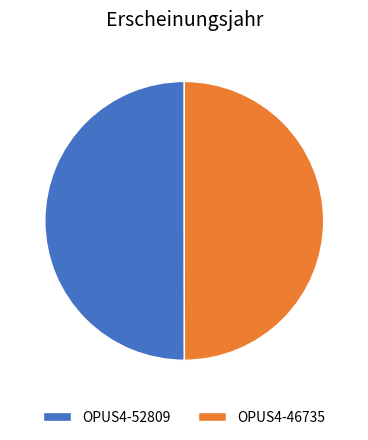

True or false: OPUS4-52809 accounts for 44% of the total.

False